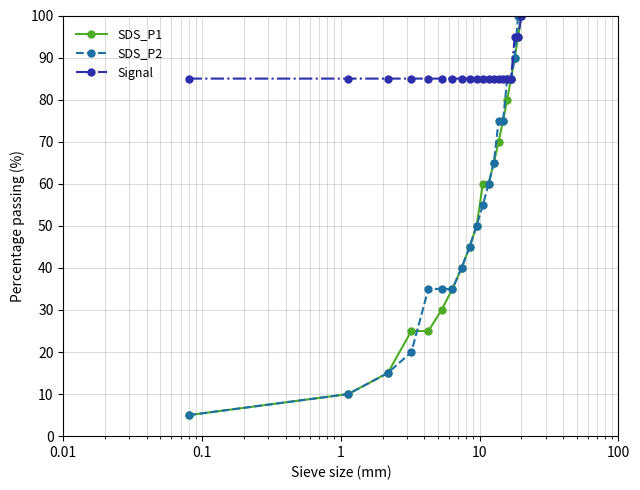

Is this an area chart (filled region under the line)?

No